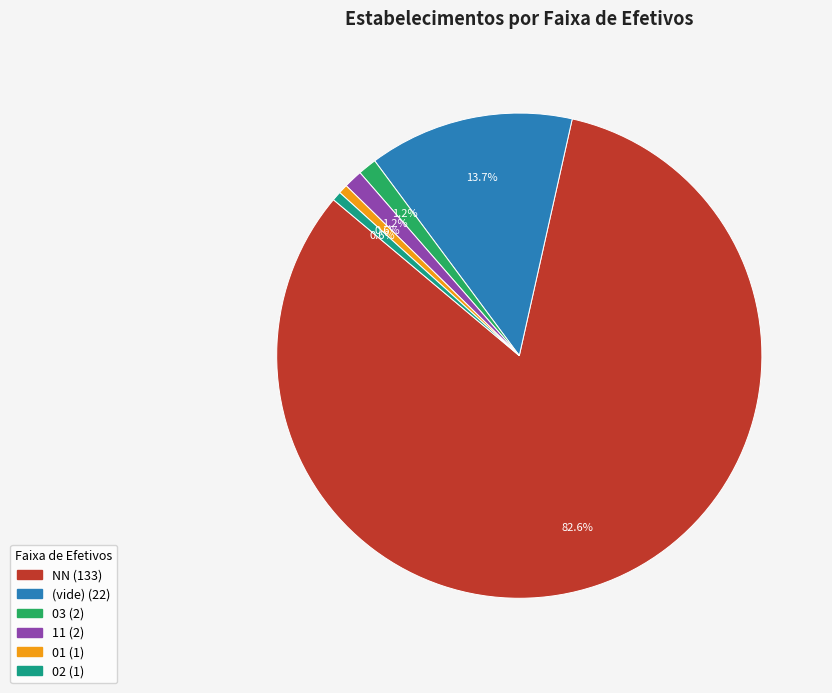

Is there any slice that represents more than half of the pie?

Yes